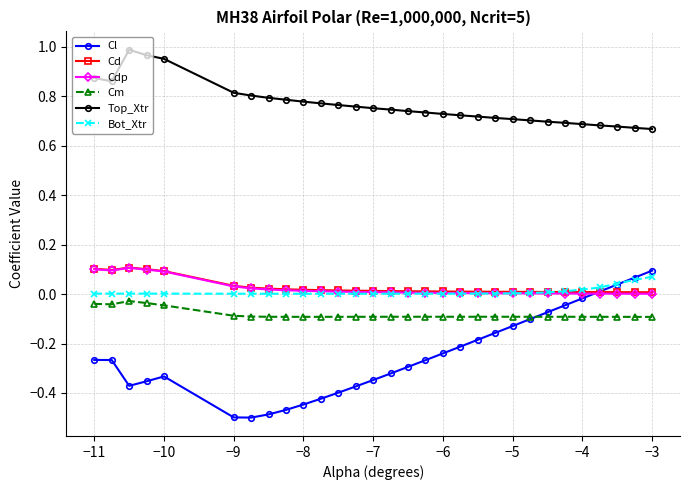

True or false: Cl has more than 0 interior local peaks.

True